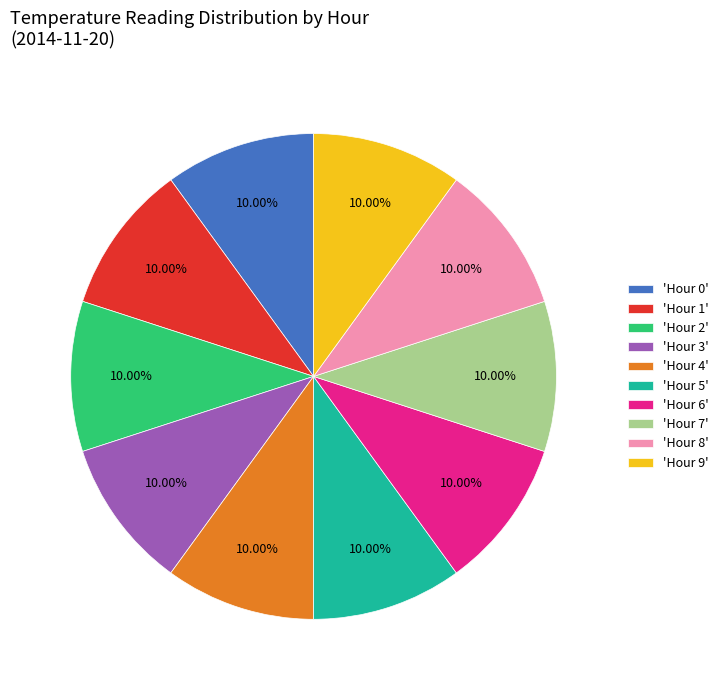

Approximately how many times larger is the value at 'Hour 6' compared to 'Hour 5'?

1.0